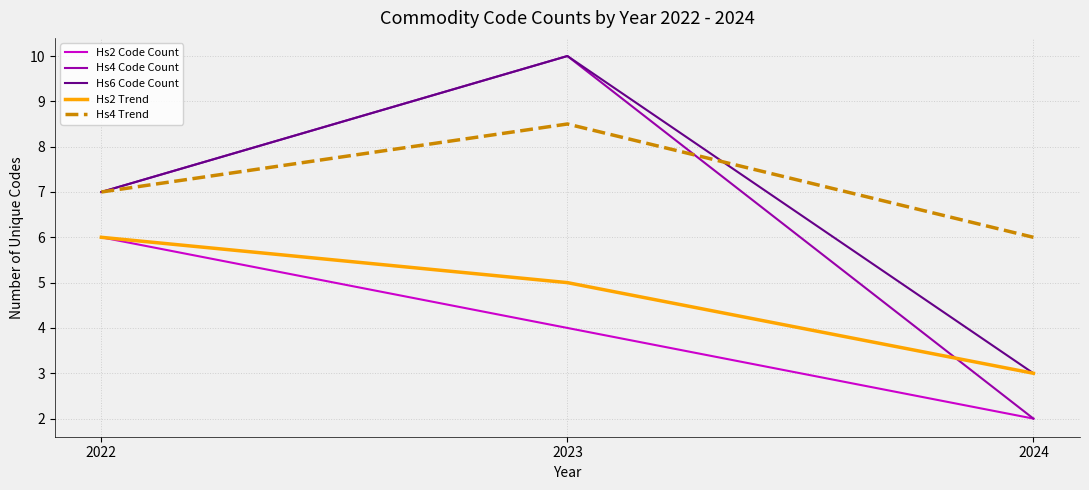

List the labels in order of Hs2 Trend value, largest first.

2022, 2023, 2024